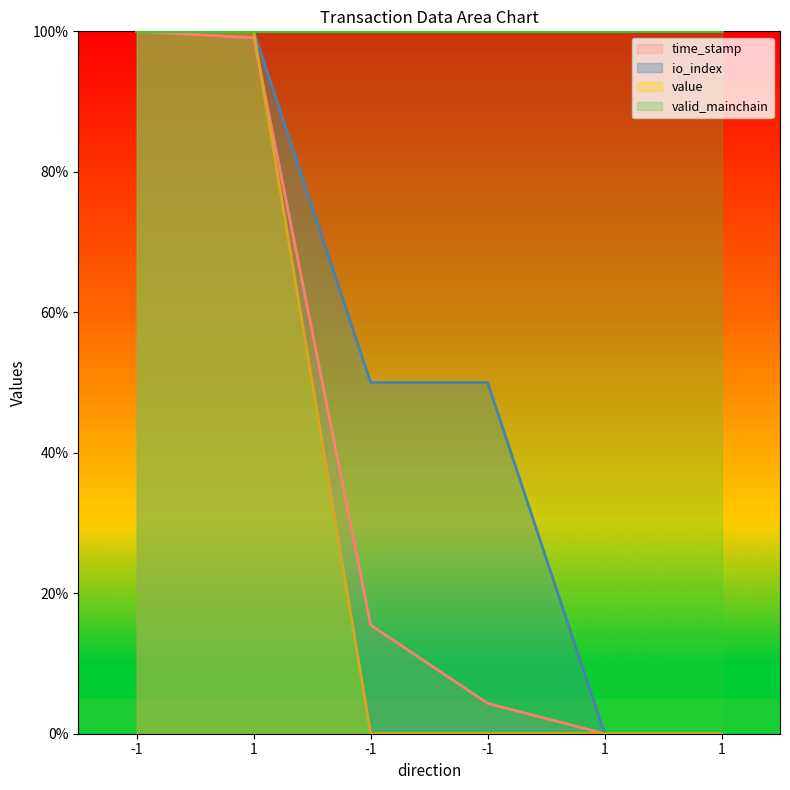

What are all the series names shown in the legend?

time_stamp, io_index, value, valid_mainchain